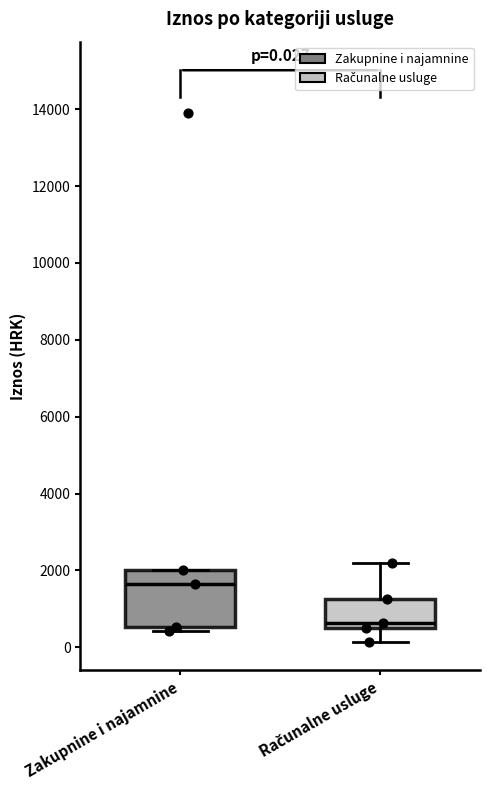

Comparing the boxes themselves (not the whiskers), which one is the tallest?

Zakupnine i najamnine